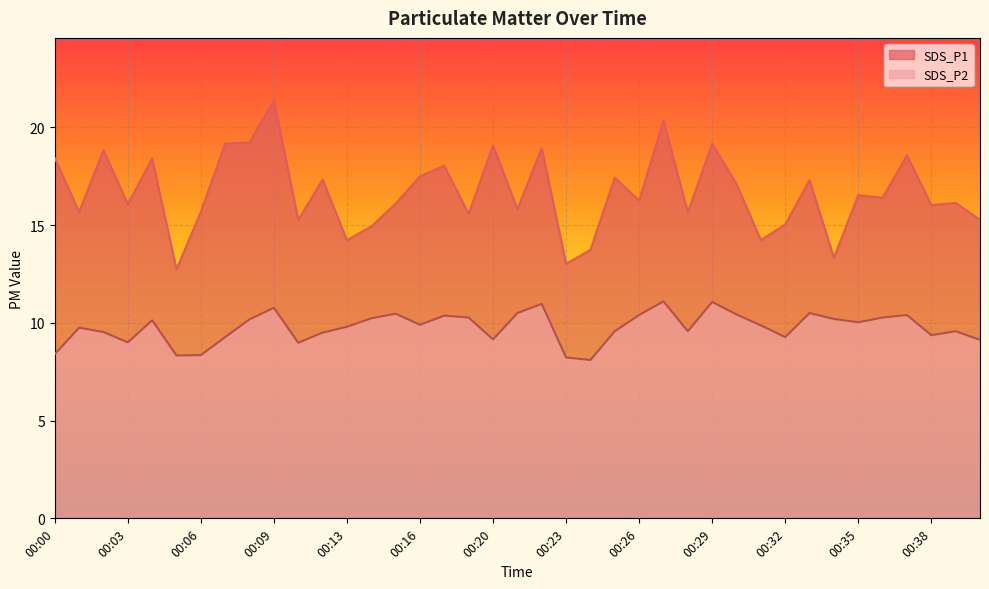

At which label does SDS_P2 reach its minimum?

00:24